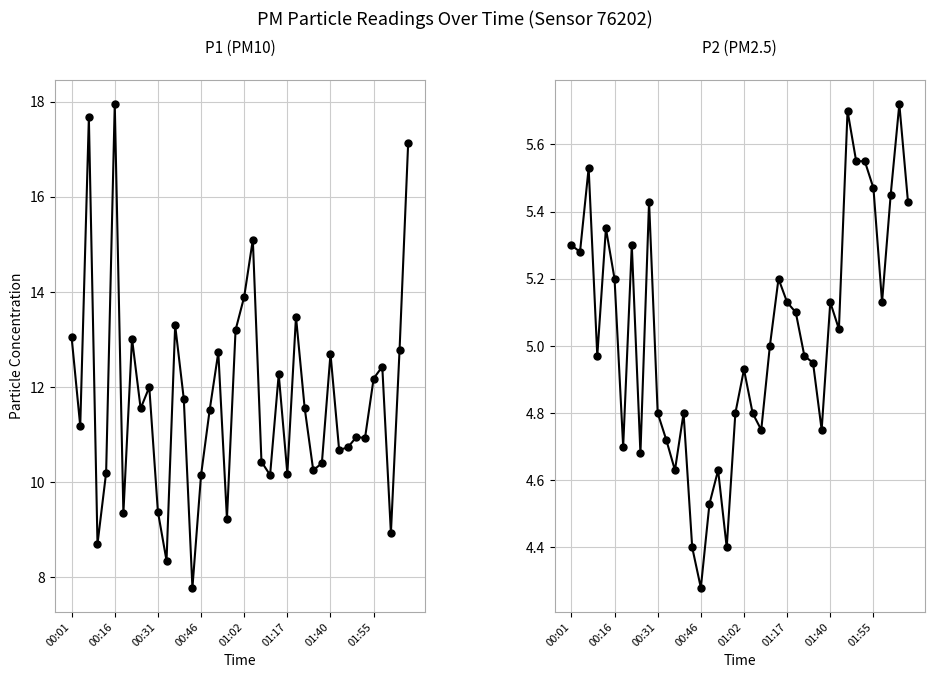

What is the spread (max minus min) of values at 29?

5.7